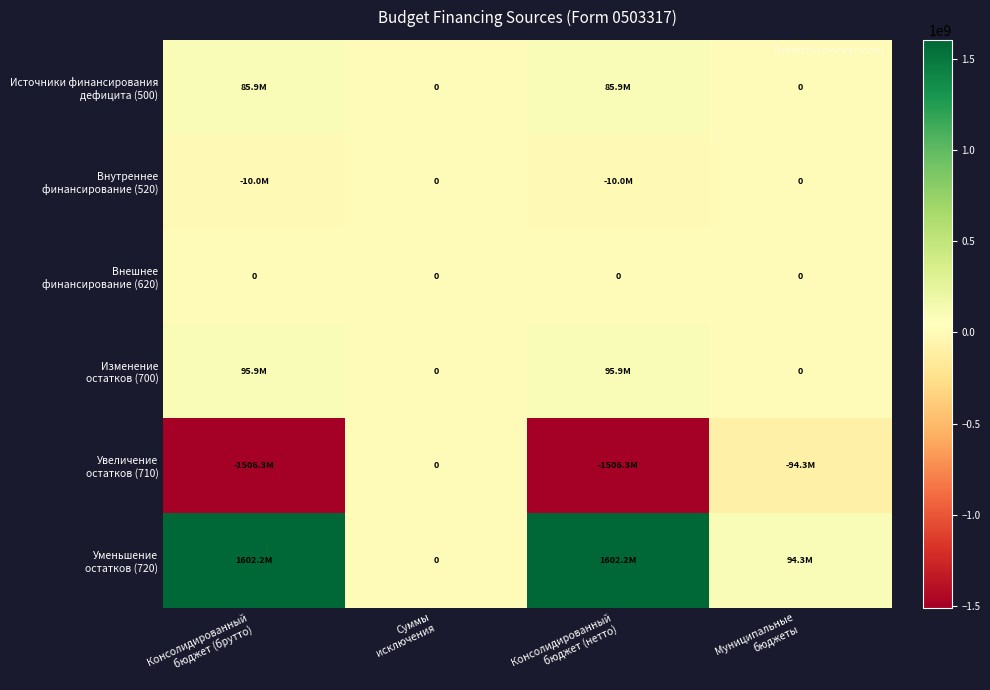

How many distinct data groups are displayed?

6